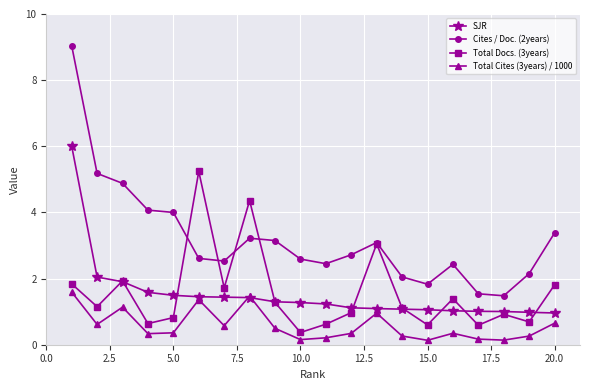

At how many categories does at least one series exceed 3?

10